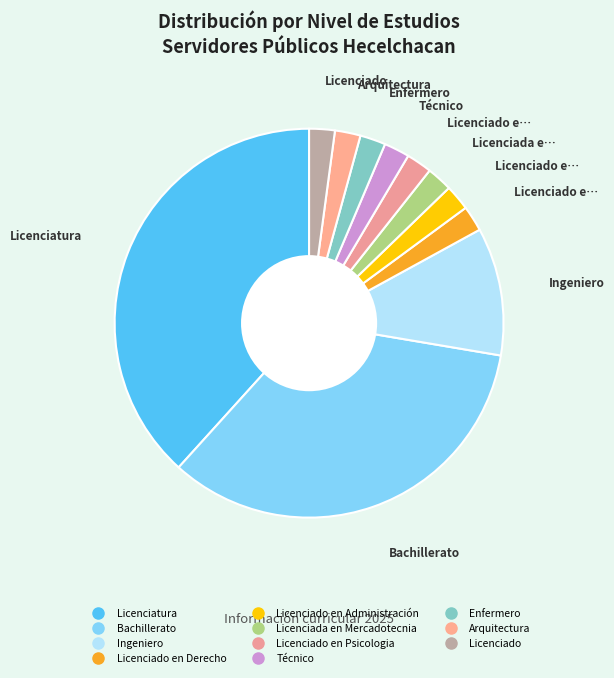

How many segments does this pie chart have?

11